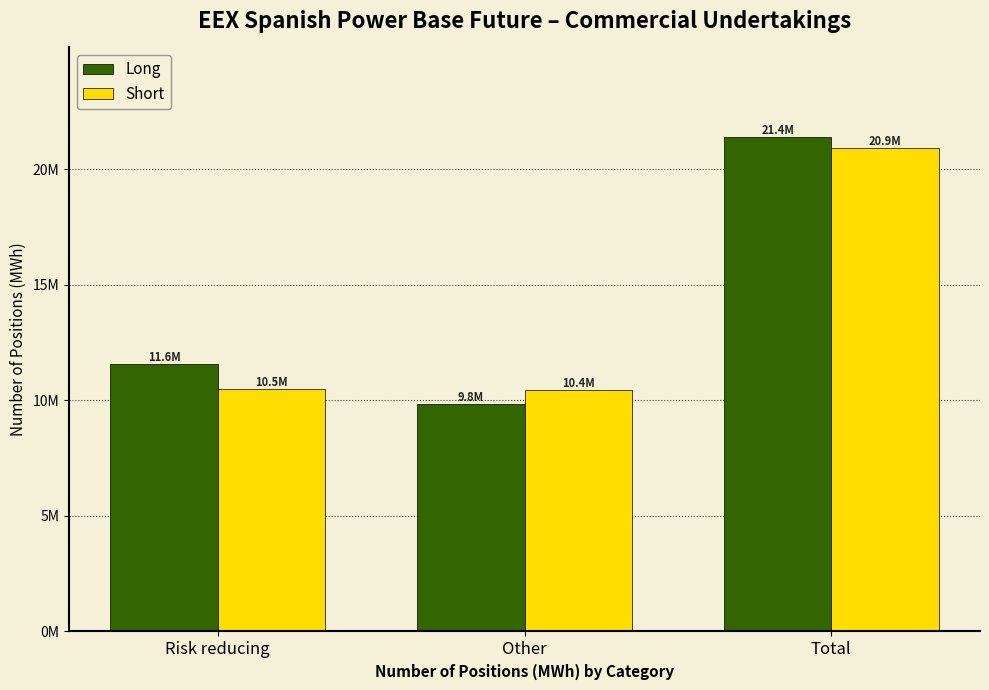

Does the chart contain any negative values?

No